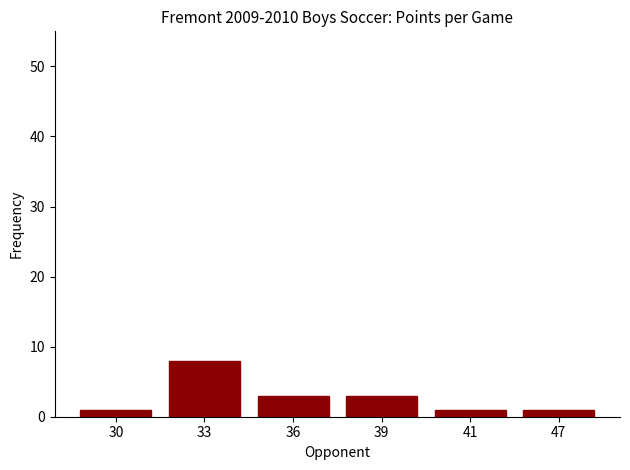

Approximately how many times larger is the value at 33 compared to 36?

2.7